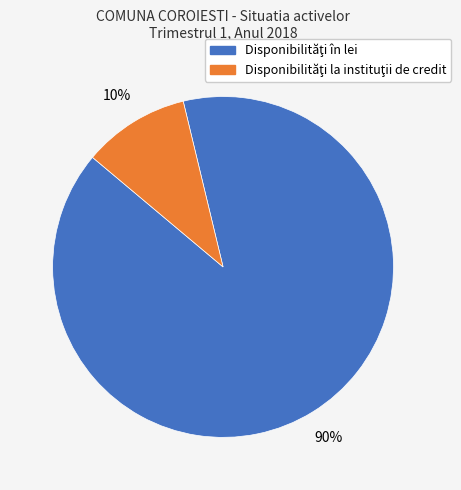

Is there any slice that represents more than half of the pie?

Yes